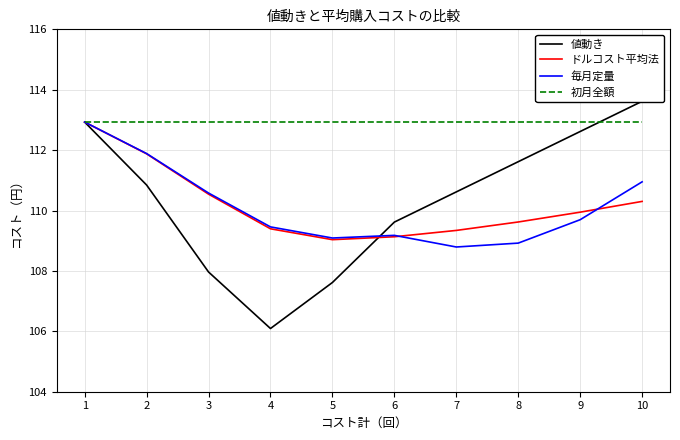

Which category has the lowest value in the 初月全額 series?

1